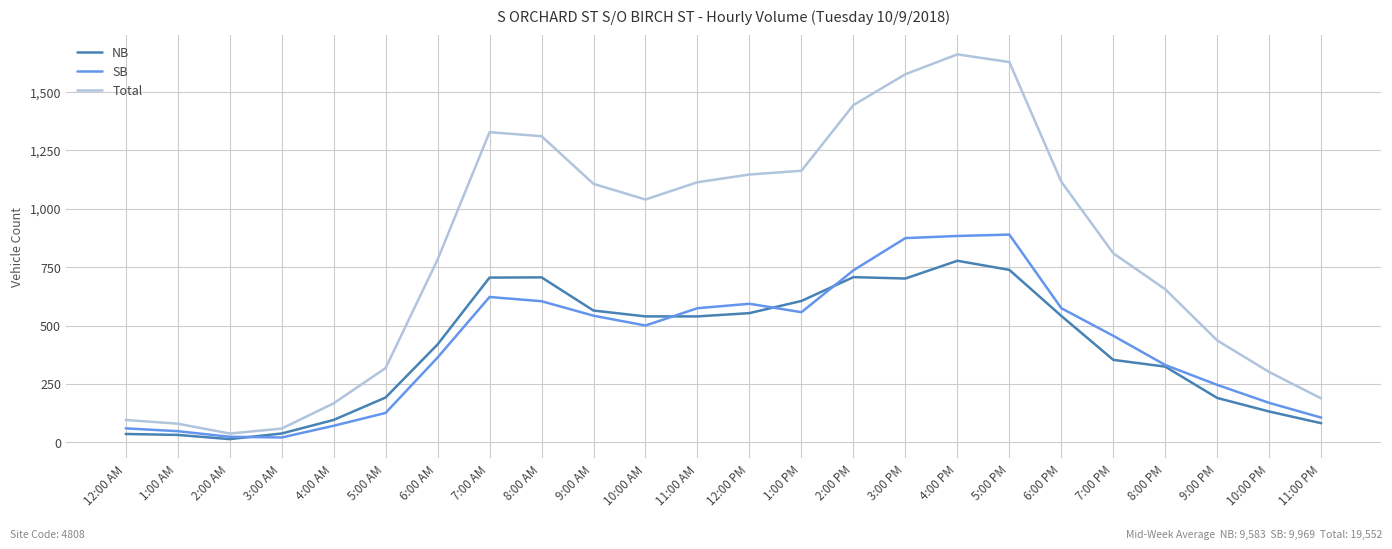

True or false: Total has a value of 630 at 4:00 PM.

False